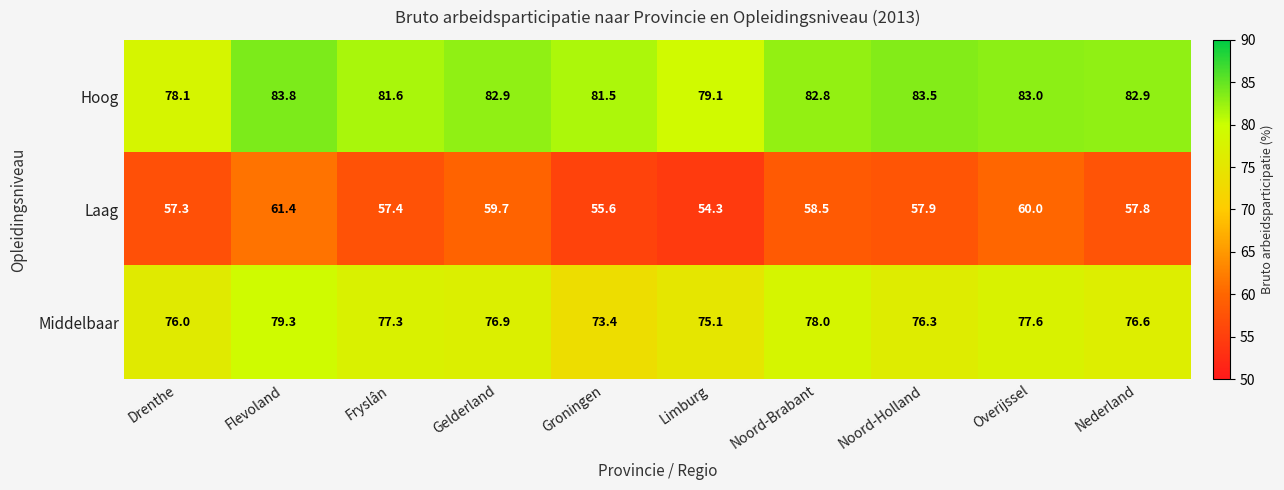

The value of Hoog at Noord-Holland is 25.5. True or false?

False